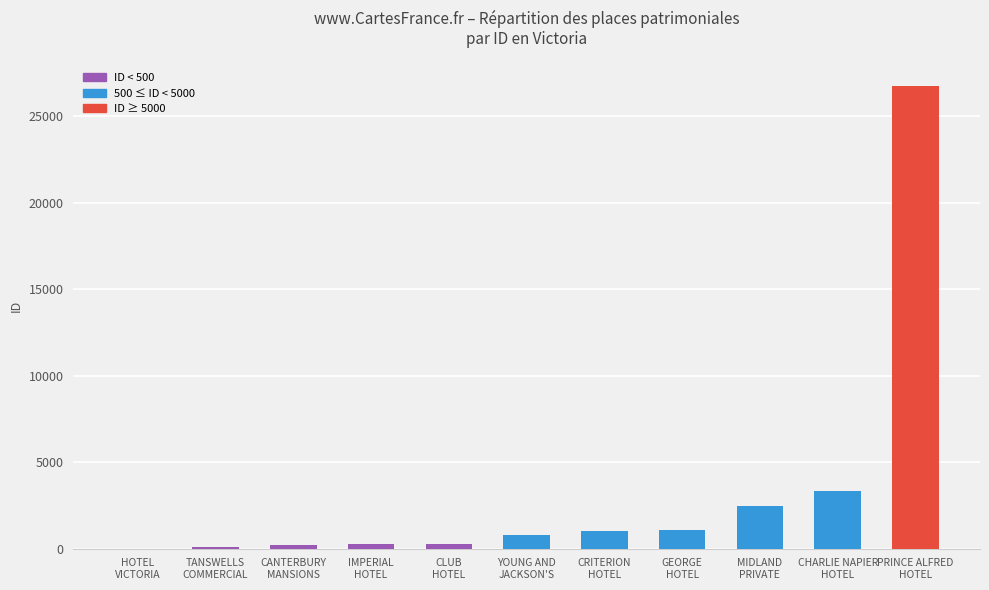

What is the sum of the values at CLUB
HOTEL and HOTEL
VICTORIA?

308